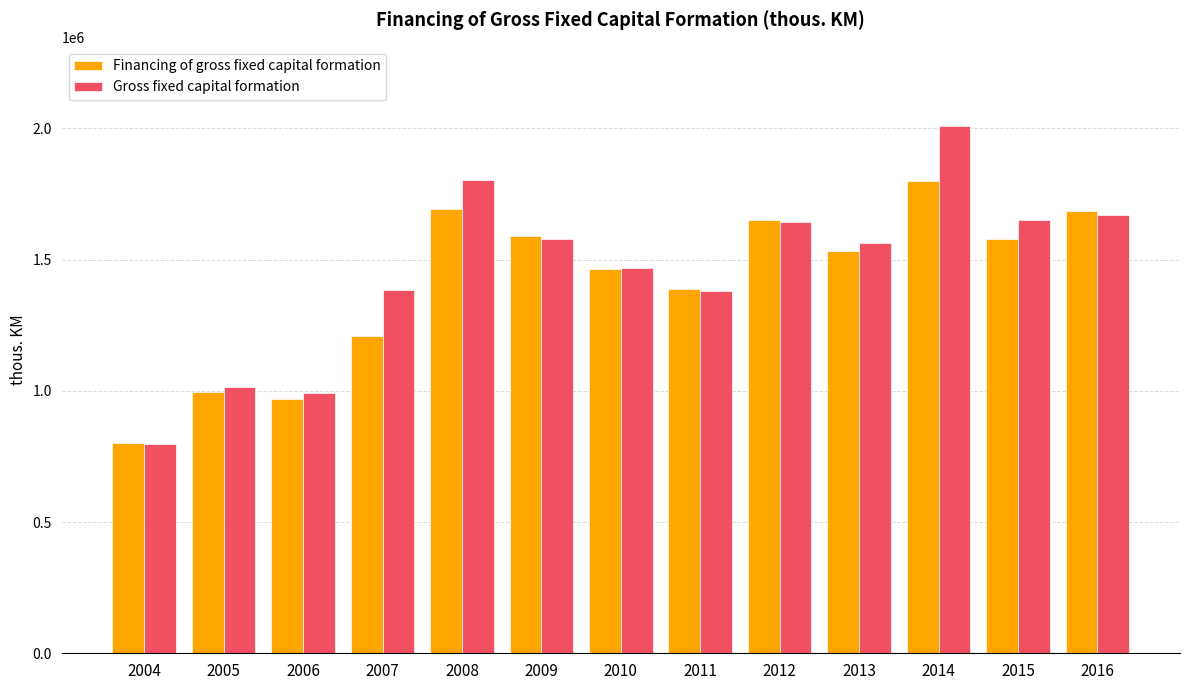

What is the difference between the Gross fixed capital formation values at 2013 and 2009?

12963